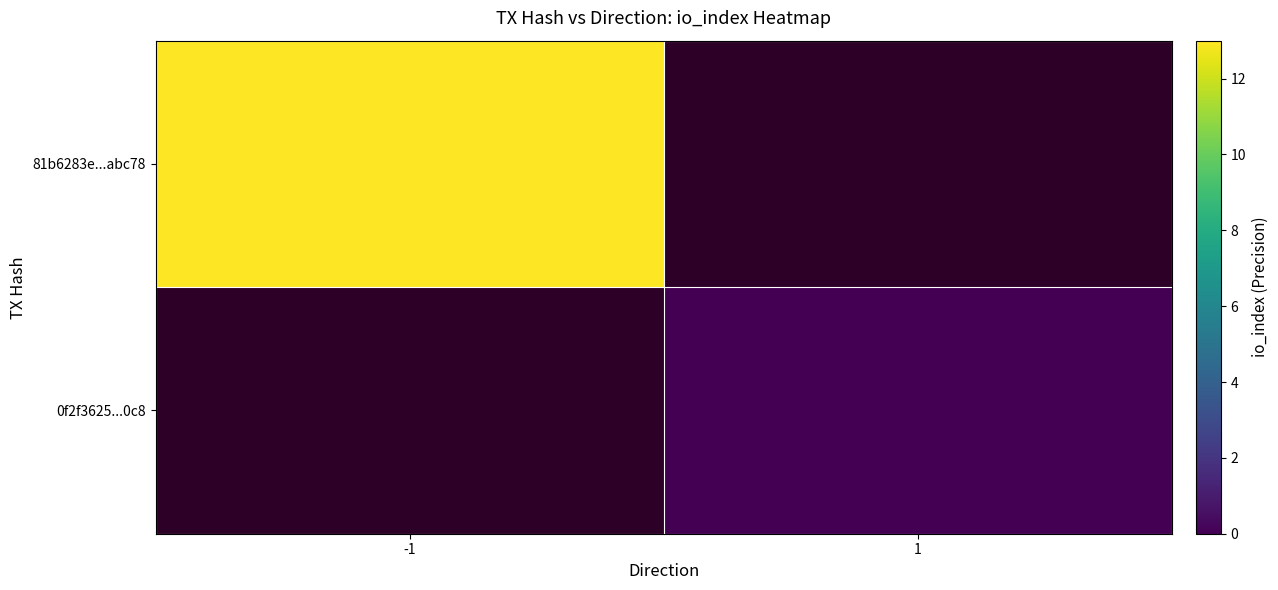

What is the highest value of the 81b6283e...abc78 series?

13.0